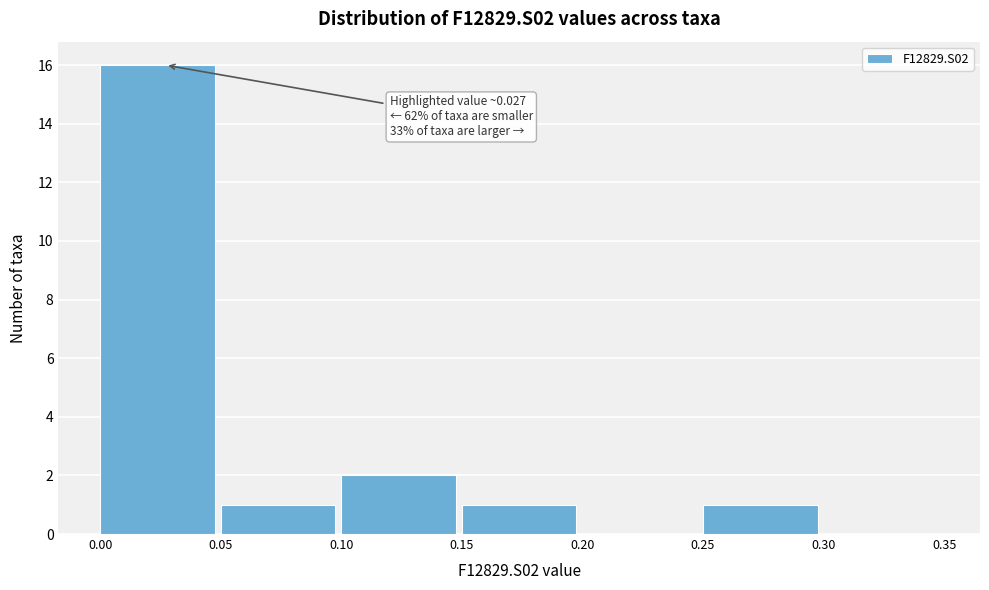

Reading right to left, list all the values displayed in this chart.

0.30=0	0.25=1	0.20=0	0.15=1	0.10=2	0.05=1	0.00=16